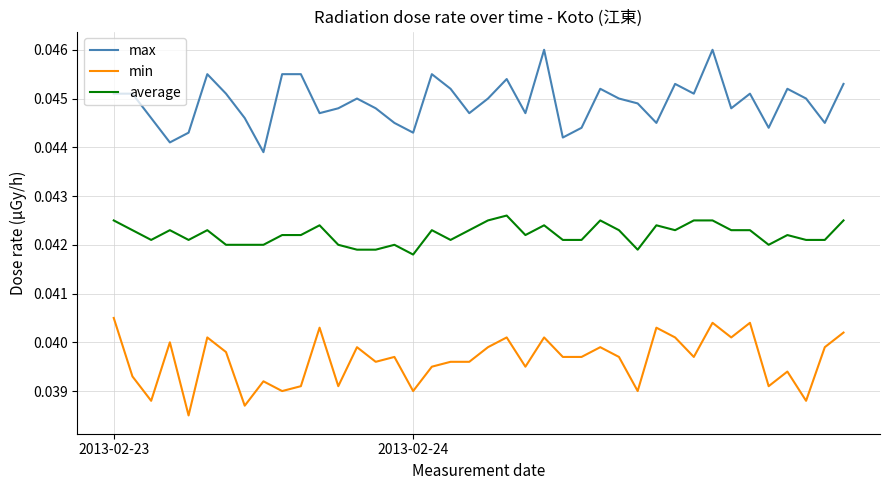

How many min values are between 0 and 1?

40